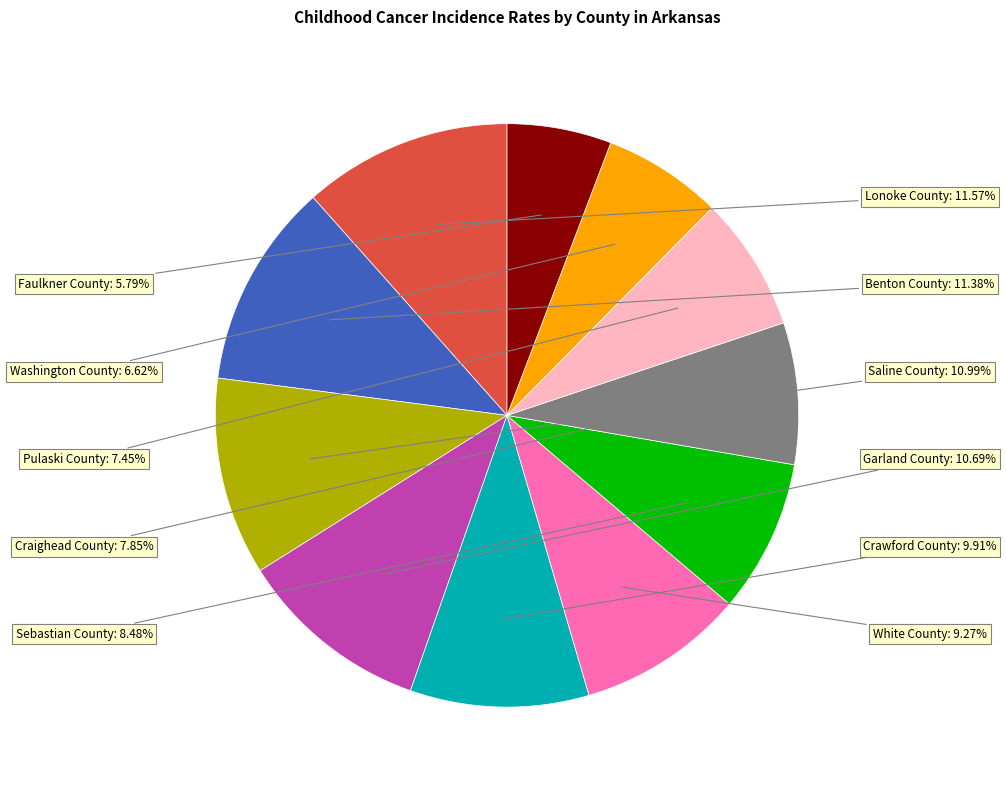

True or false: Crawford County accounts for 10% of the total.

True